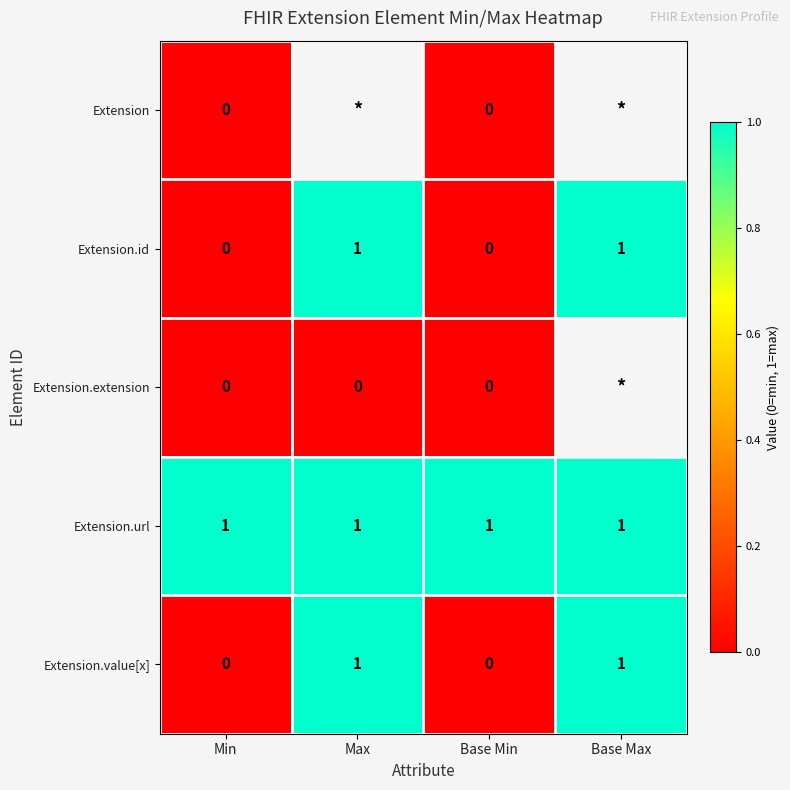

Between Min and Base Max, which is larger?

Base Max